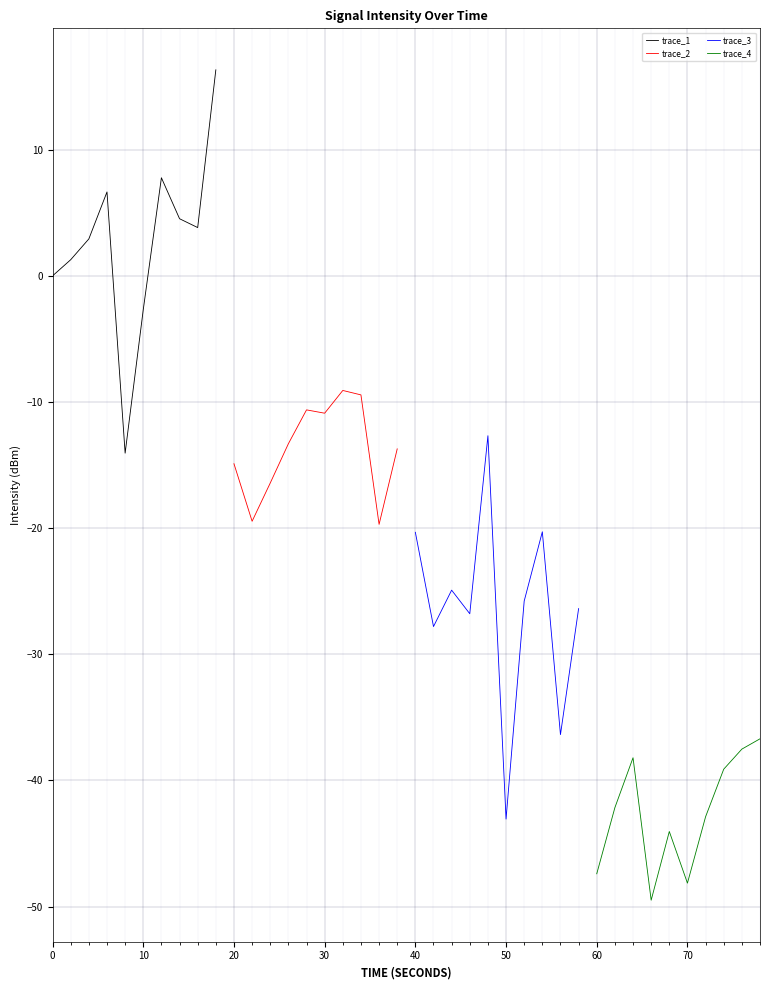

What is the minimum value for trace_4?

-49.5